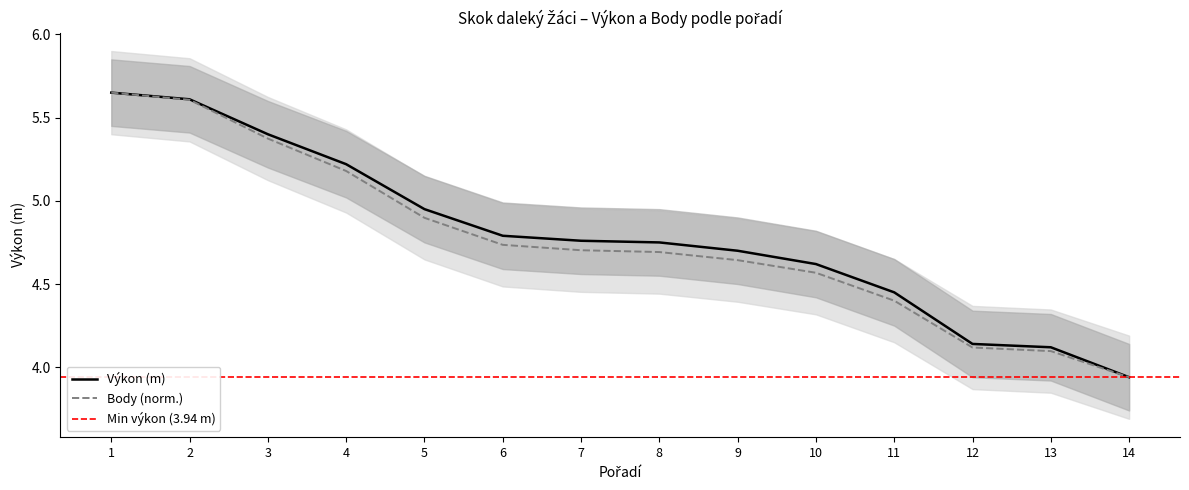

What is the difference between the Výkon values at 2 and 8?

0.9